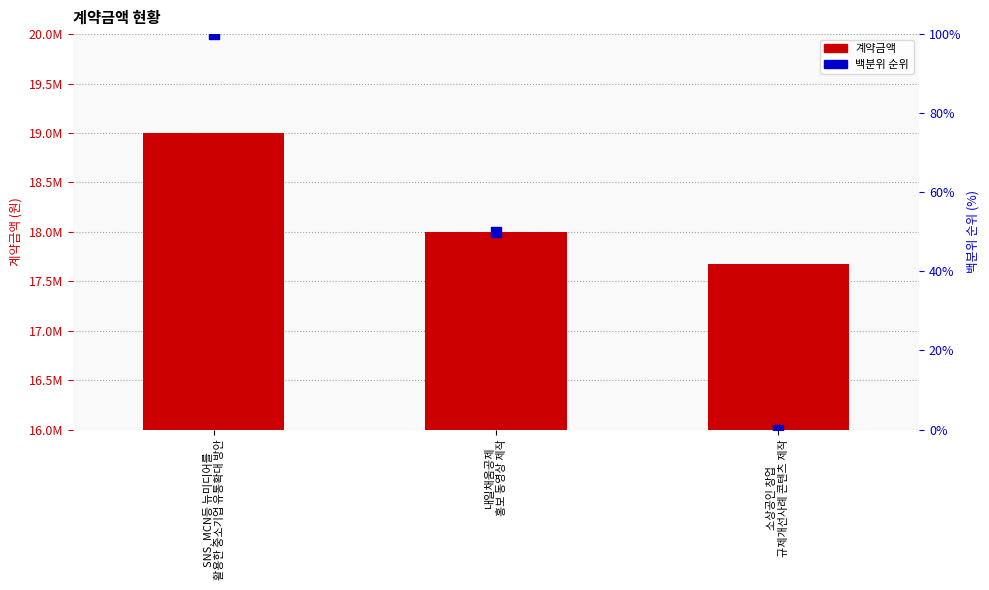

Is the value of 백분위 순위 at 소상공인 창업
규제개선사례 콘텐츠 제작 greater than the value of 계약금액 at SNS, MCN등 뉴미디어를
활용한 중소기업 유통확대 방안?

No